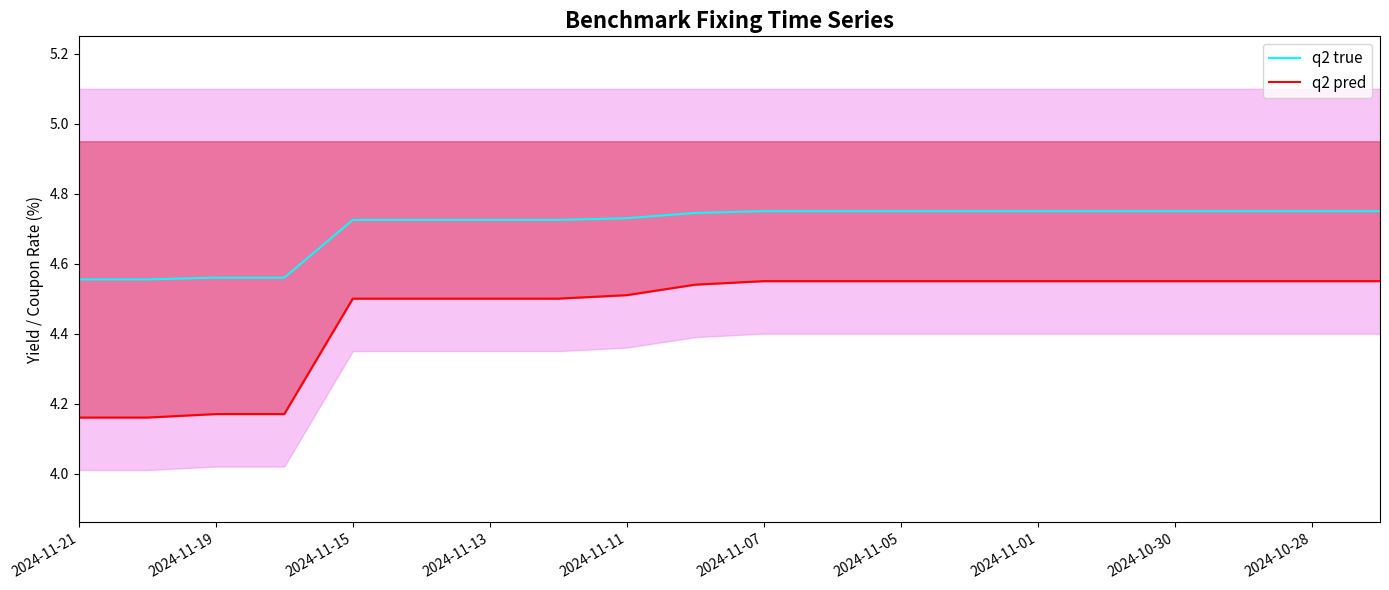

True or false: q2 pred and q2 true cross at least once.

False